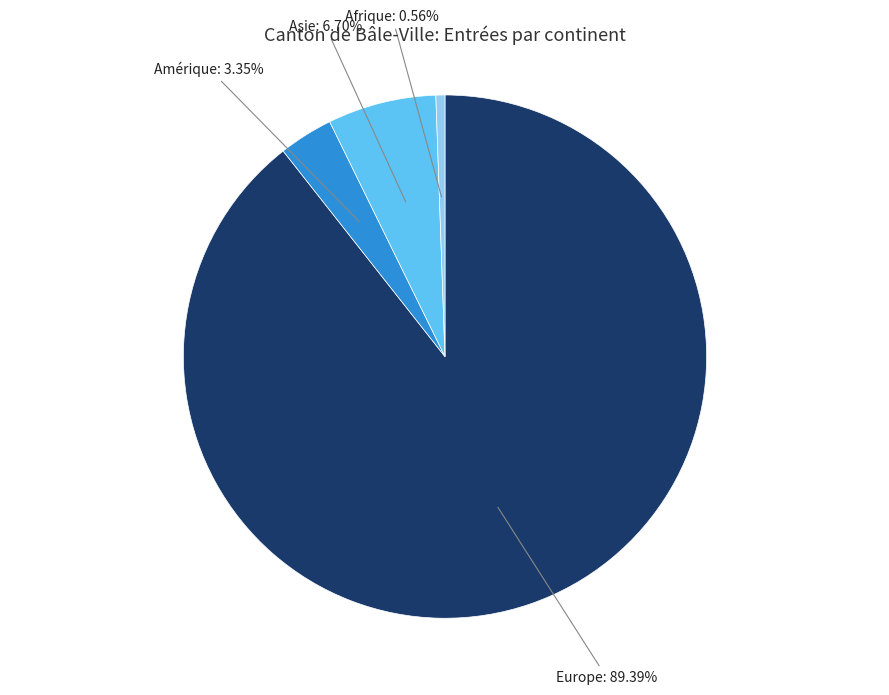

Is there any slice that represents more than half of the pie?

Yes